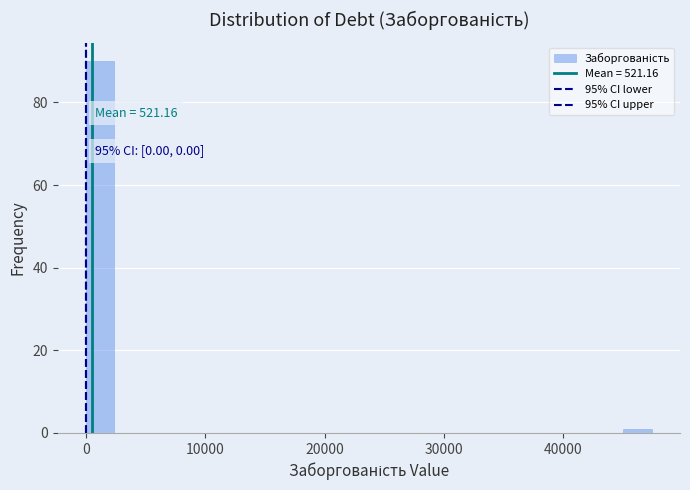

Read against the x-axis, roughly where is the centre of the tallest bar?

1000